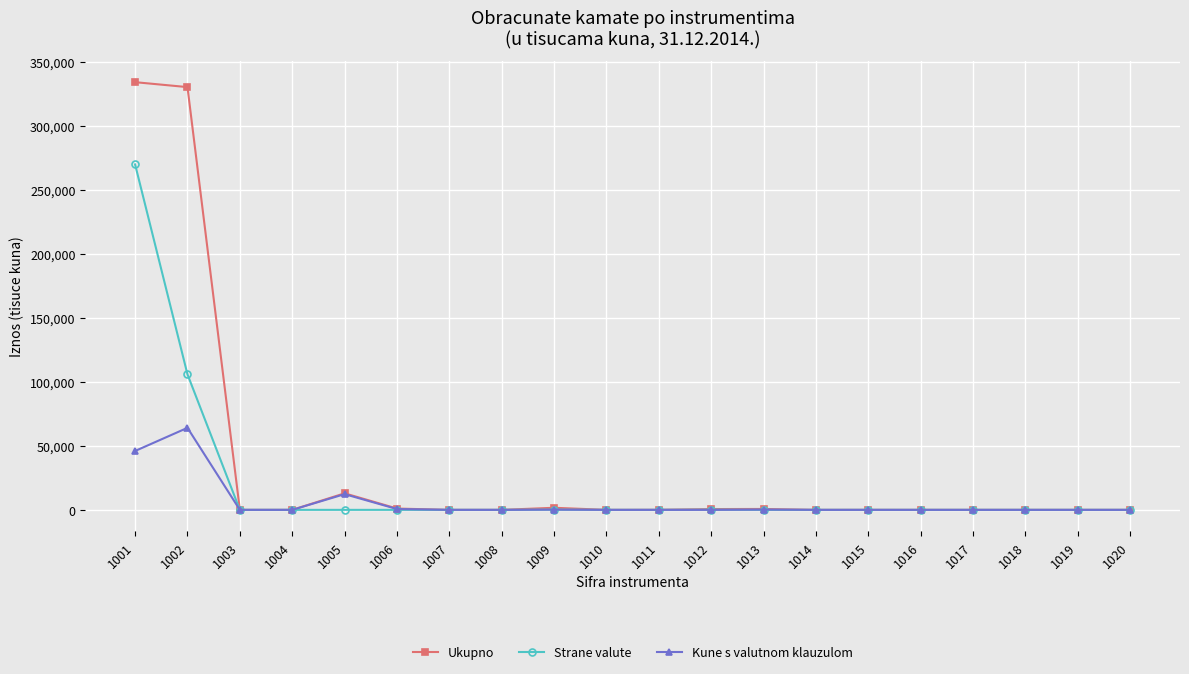

True or false: Kune s valutnom klauzulom has more than 2 interior local peaks.

True